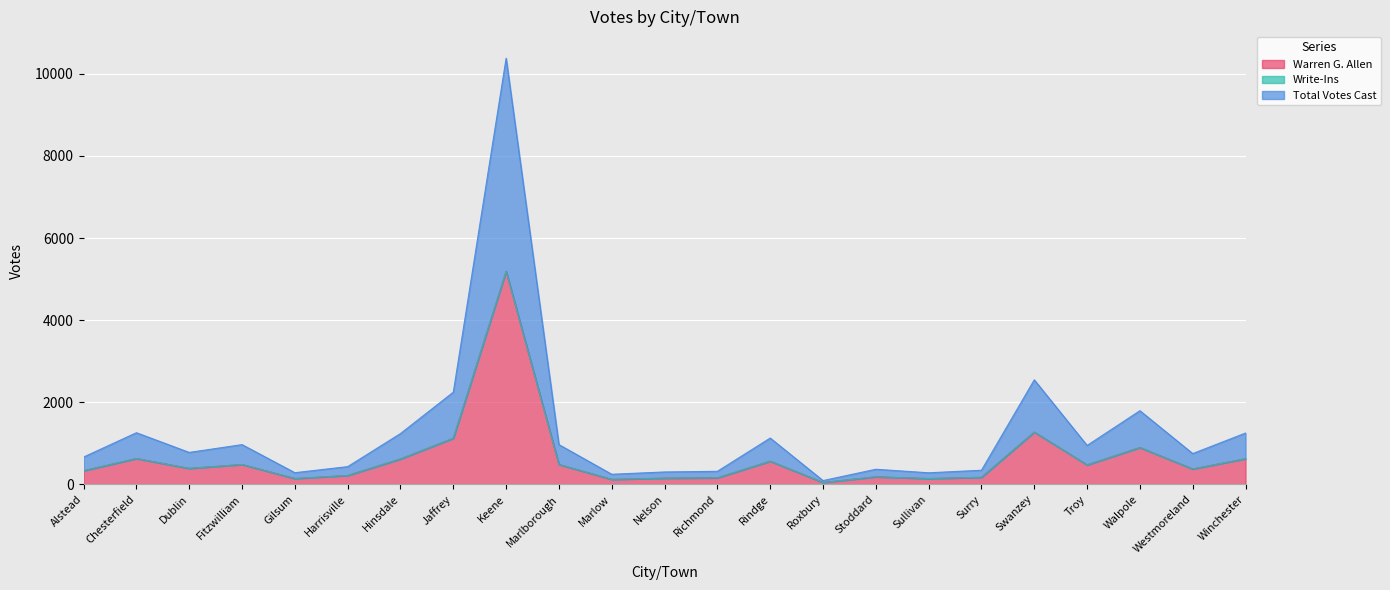

What is the label of the 21st point from the right?

Dublin